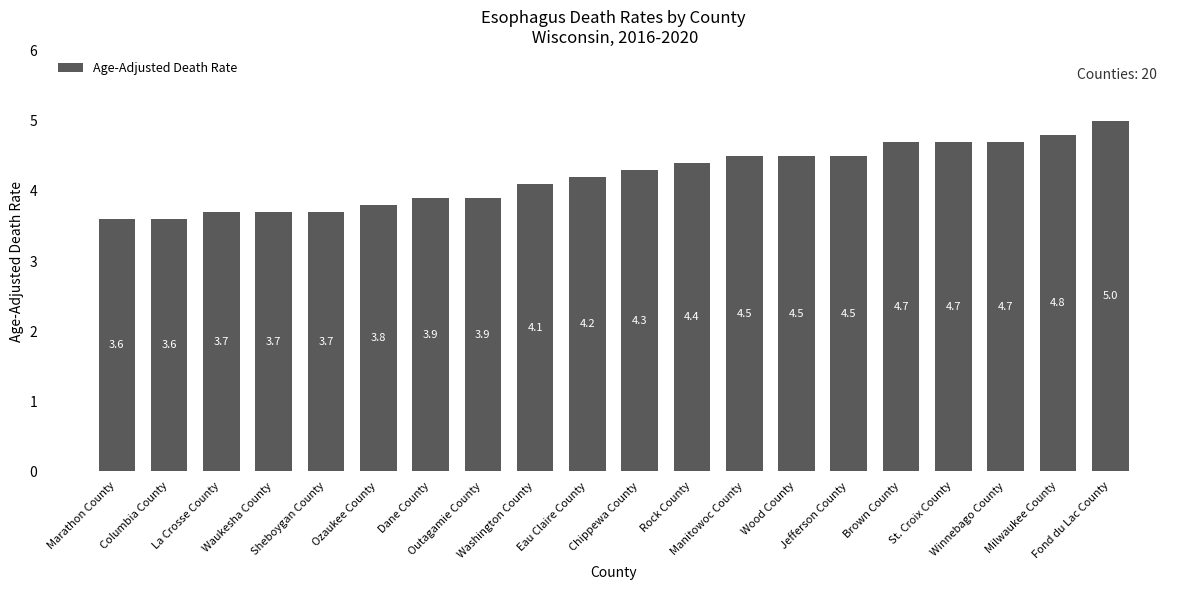

What is the difference between the values at Columbia County and Manitowoc County?

0.9